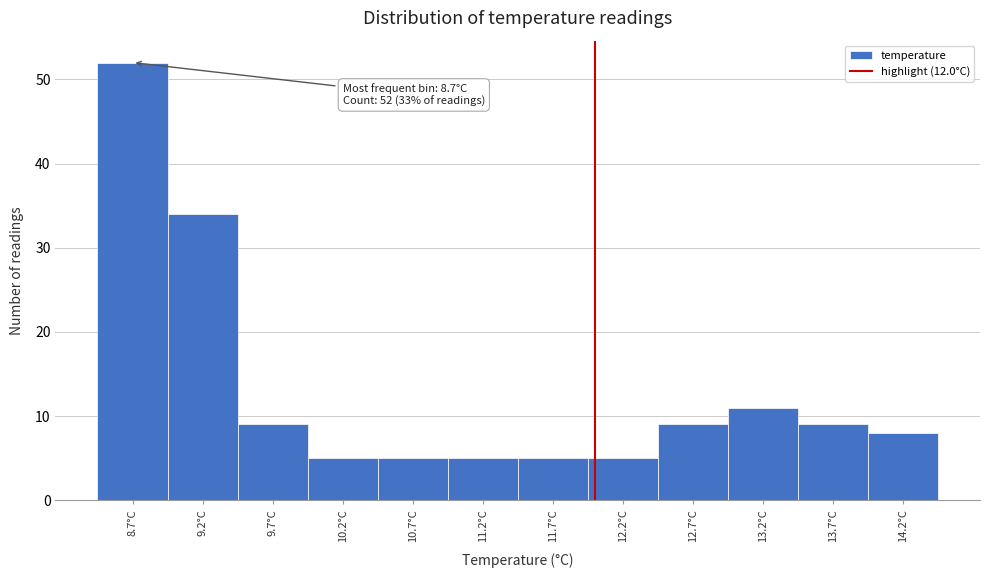

Which range on the x-axis has the tallest bar?

8.45 to 8.95